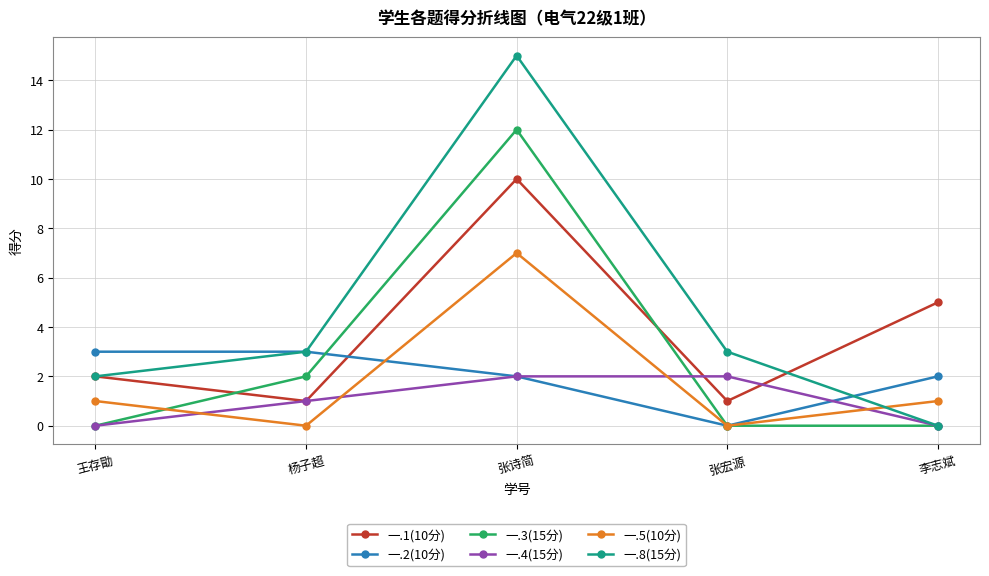

The value of 一.4(15分) at 张诗简 is 2. True or false?

True